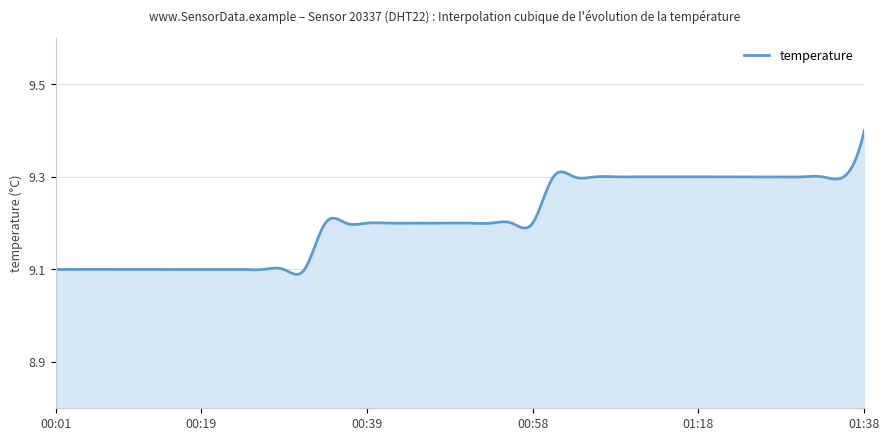

Does the chart have visible grid lines?

Yes